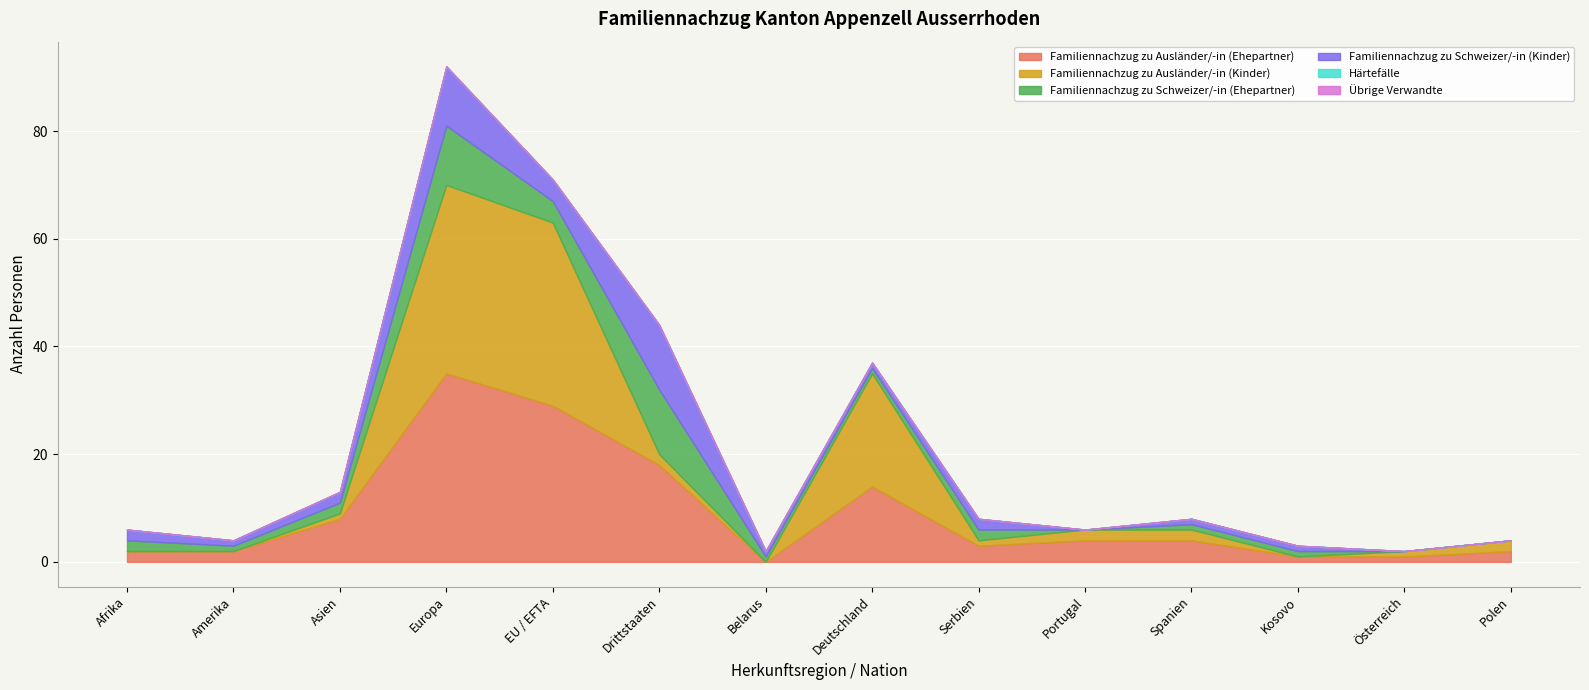

True or false: Übrige Verwandte has more than 1 interior local peaks.

False